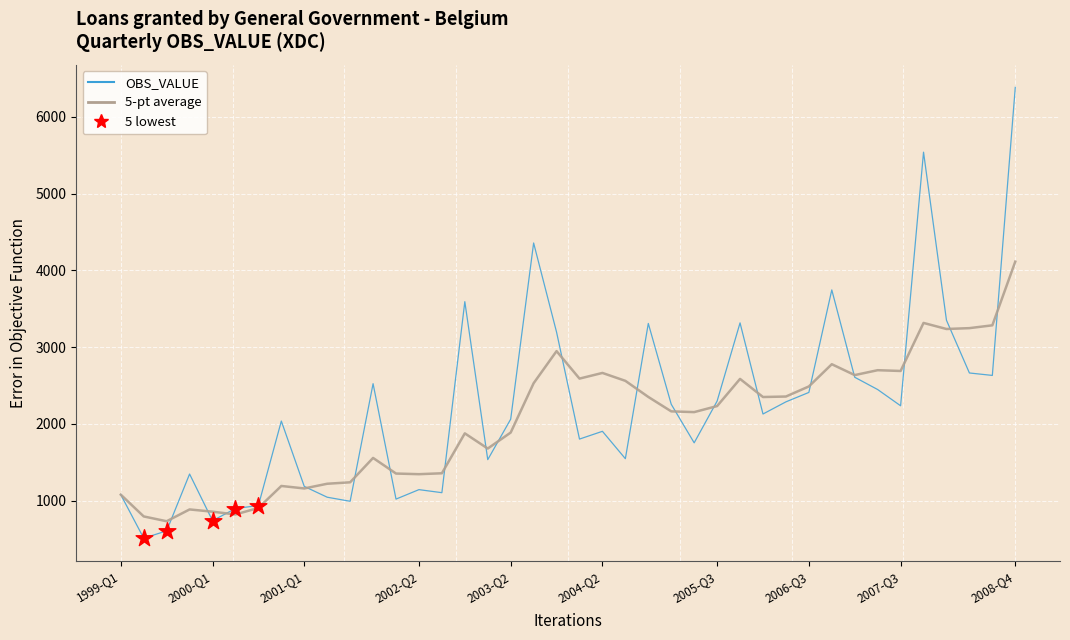

Which series has the largest range (max minus min)?

OBS_VALUE